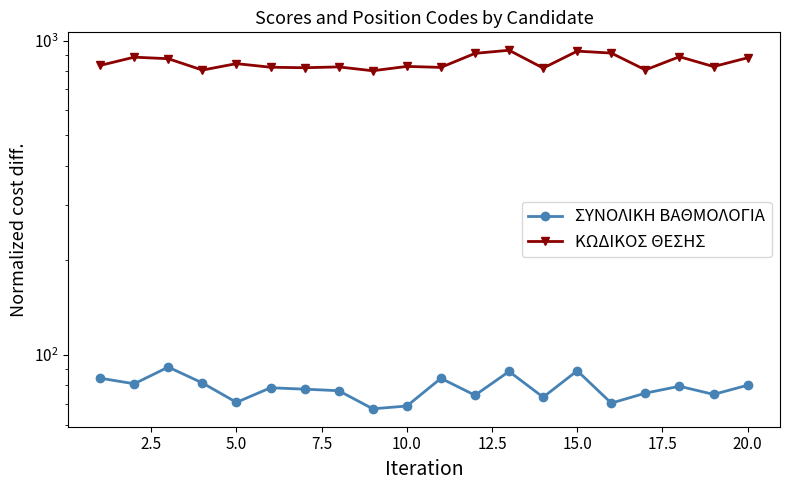

How many interior local peaks does the ΚΩΔΙΚΟΣ ΘΕΣΗΣ series have?

7